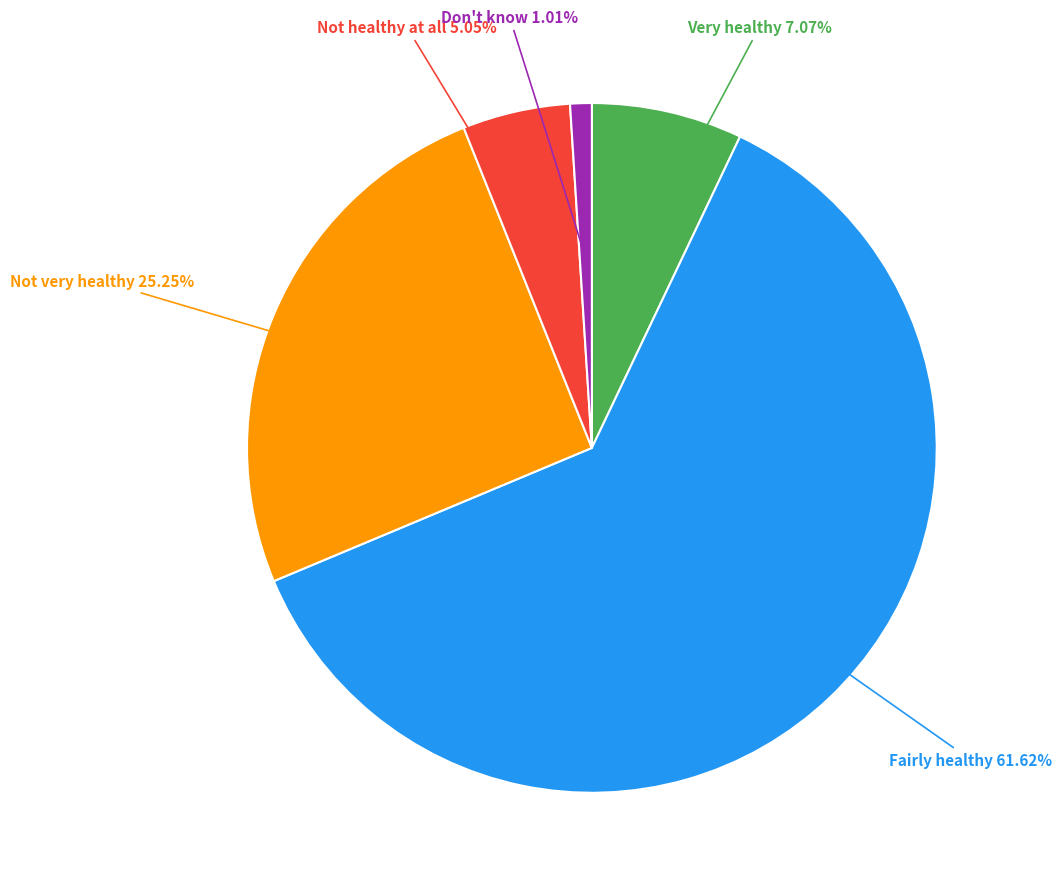

Is there any slice that represents more than half of the pie?

Yes